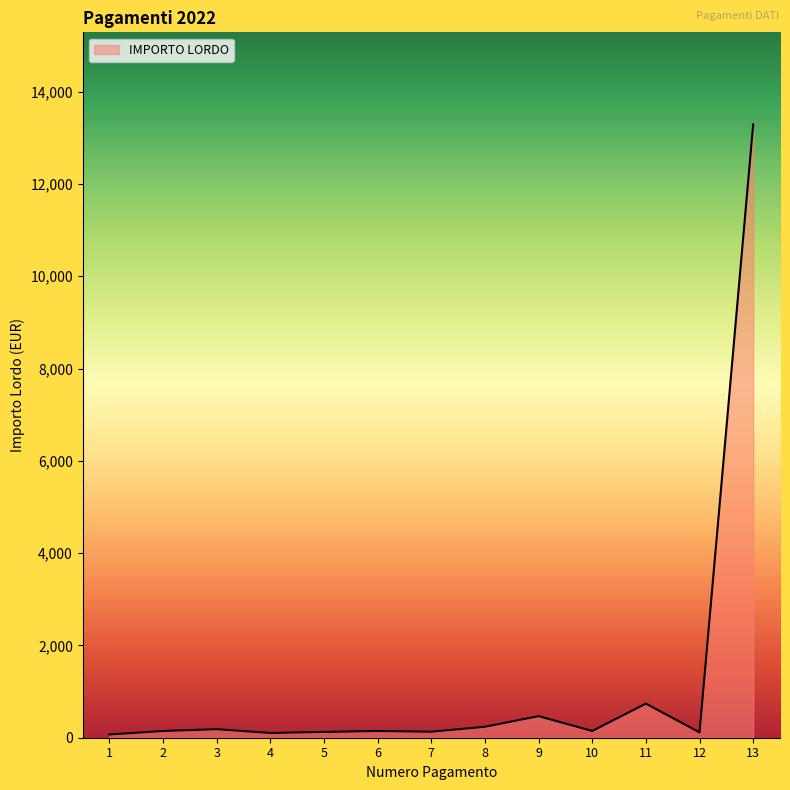

Where is the data nearest to the value 6681?

11